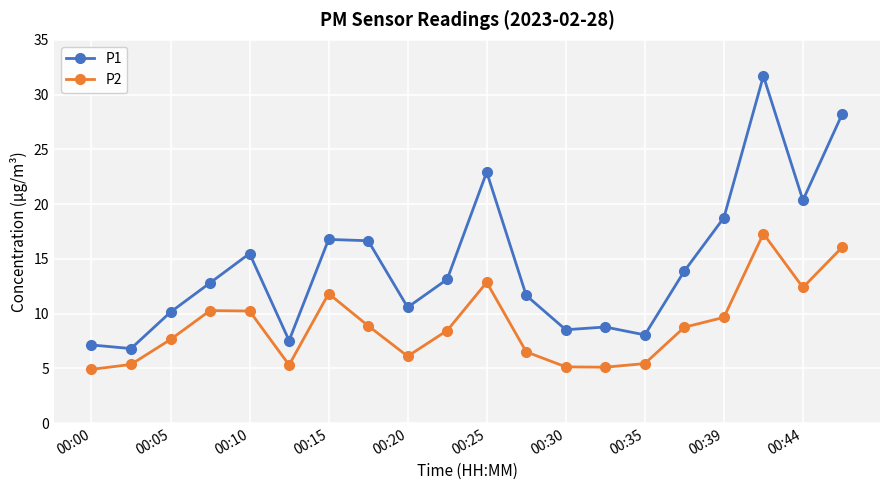

What is the smallest value displayed?

4.9